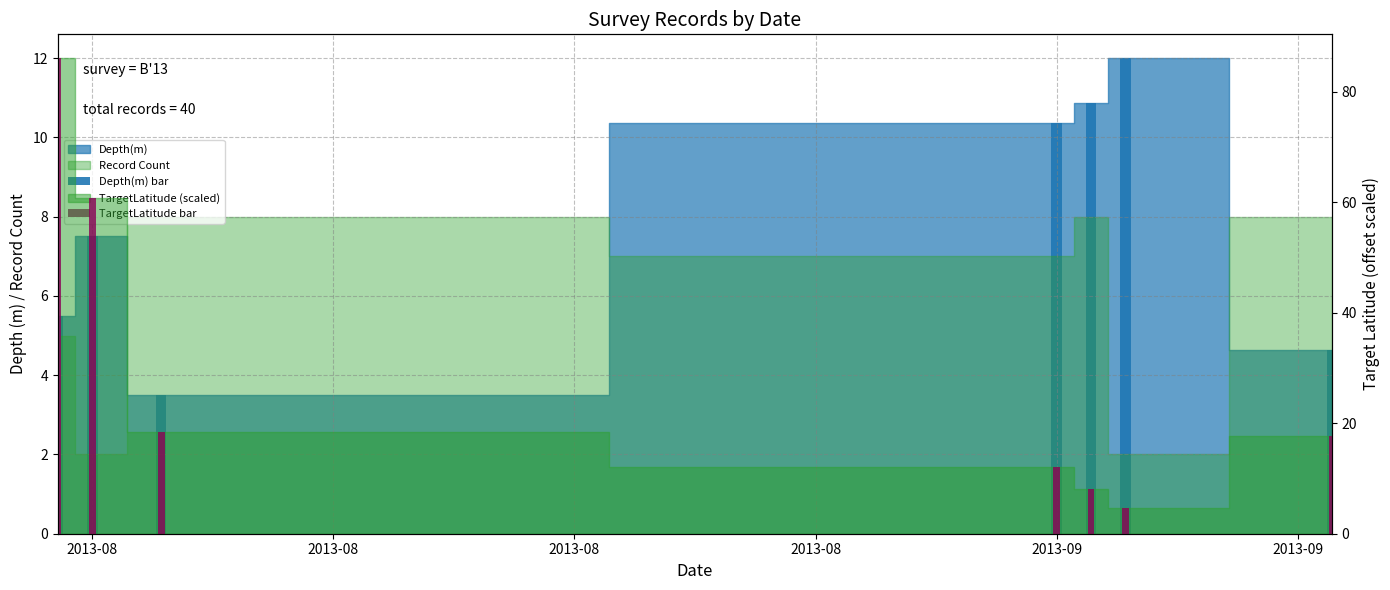

How many bars are there in total?

14